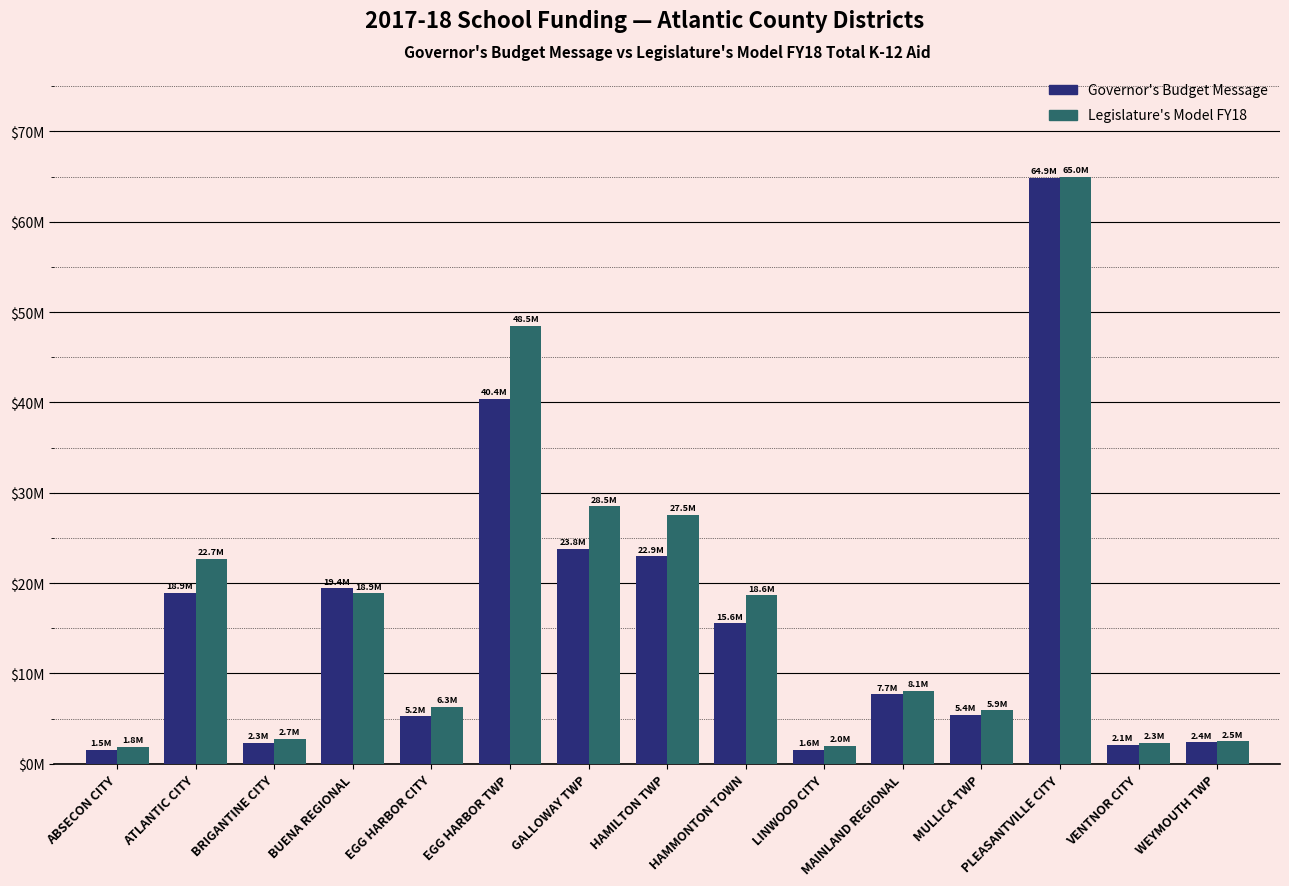

At how many categories does at least one series exceed 49535462?

1